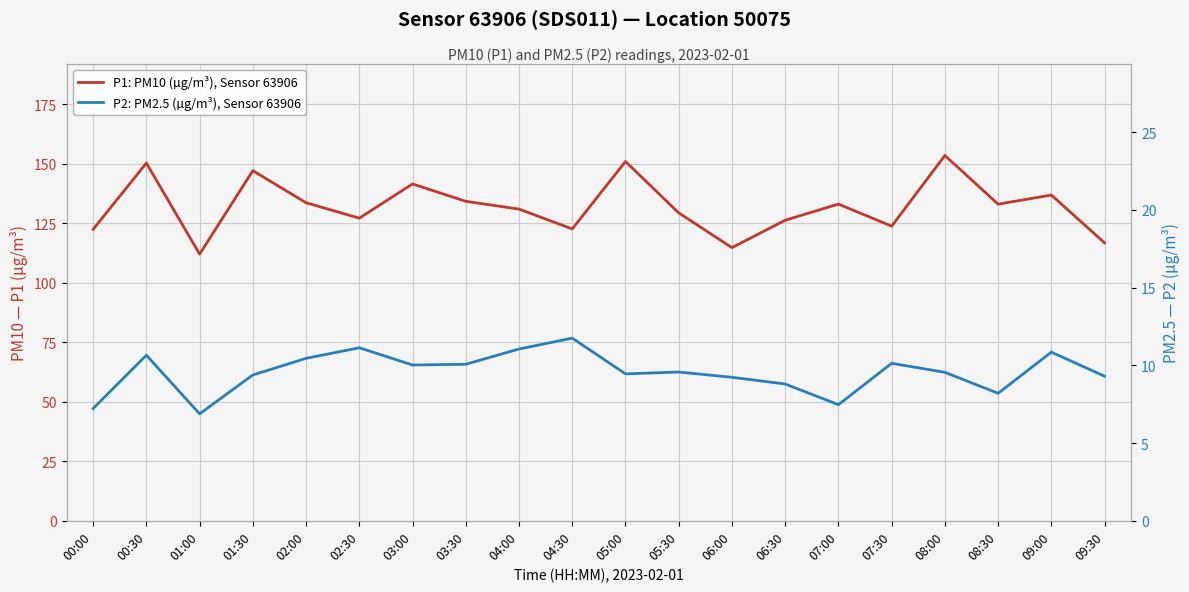

At which category does P2: PM2.5 (µg/m³), Sensor 63906 reach its first local peak?

00:30